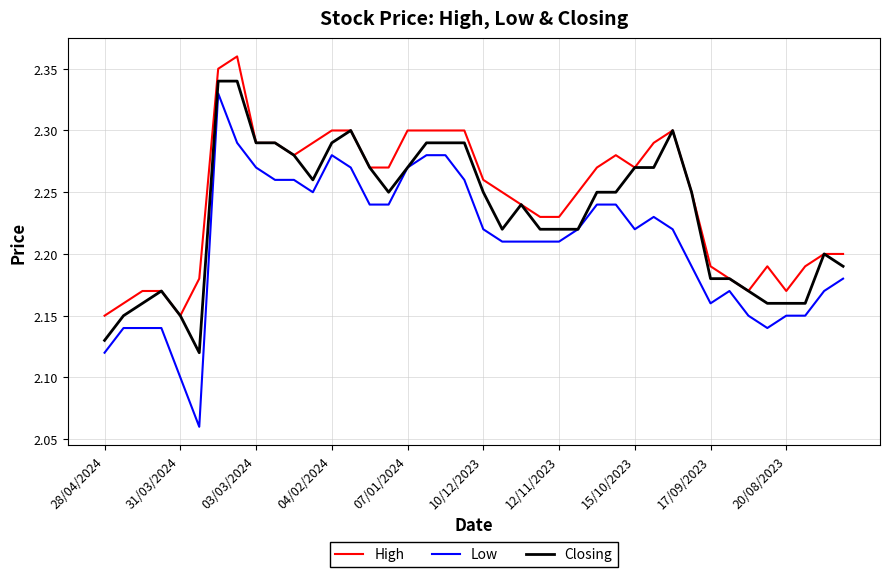

Which series has the widest spread of values?

Low